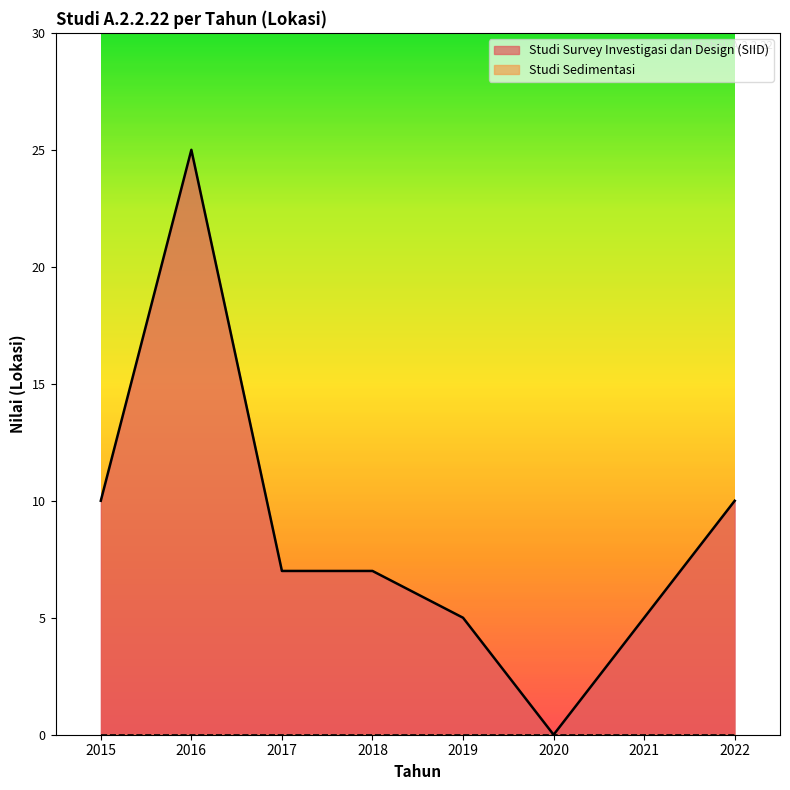

Does the chart have visible grid lines?

No